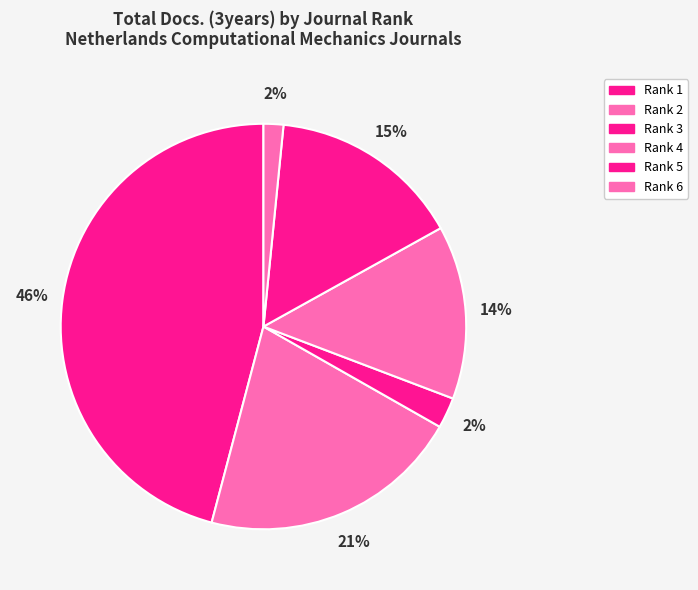

Rank the categories by value from highest to lowest.

Rank 1 (580), Rank 2 (264), Rank 5 (194), Rank 4 (175), Rank 3 (31), Rank 6 (20)